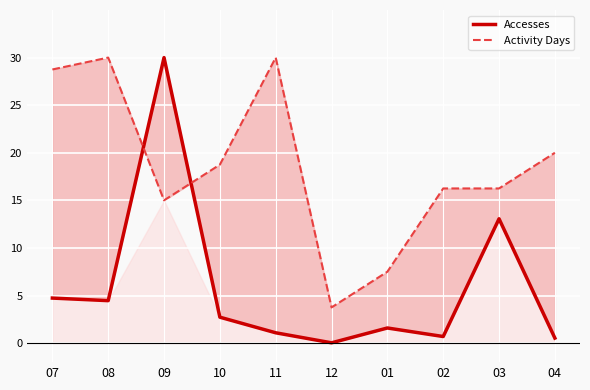

Reading left to right, extract all data points from this chart.

Accesses: 07=4.7	08=4.5	09=30.0	10=2.7	11=1.1	12=0.0	01=1.6	02=0.7	03=13.1	04=0.5
Activity Days: 07=28.8	08=30.0	09=15.0	10=18.8	11=30.0	12=3.8	01=7.5	02=16.2	03=16.2	04=20.0